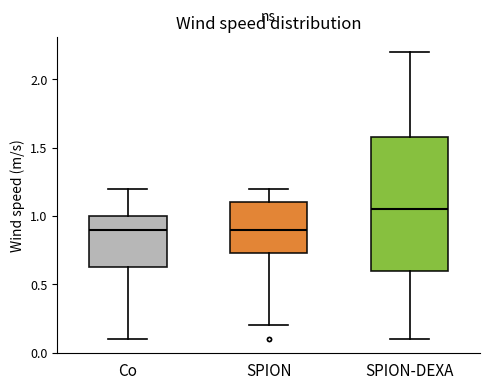

Reading left to right, read every box against the y-axis: the position of its median line, the range the box covers, and the ends of its whiskers. The values are not printed on the chart, so give them approximately, as read against the axis.

Co: median 0.90, box 0.65 to 1.00, whiskers 0.10 to 1.20
SPION: median 0.90, box 0.75 to 1.10, whiskers 0.20 to 1.20
SPION-DEXA: median 1.05, box 0.60 to 1.60, whiskers 0.10 to 2.20